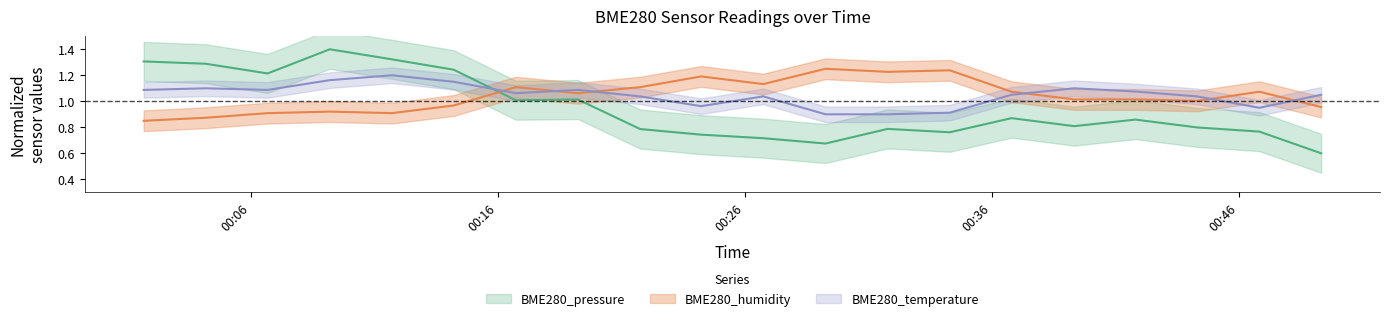

After their last crossing, which series has the higher values: BME280_temperature or BME280_humidity?

BME280_temperature